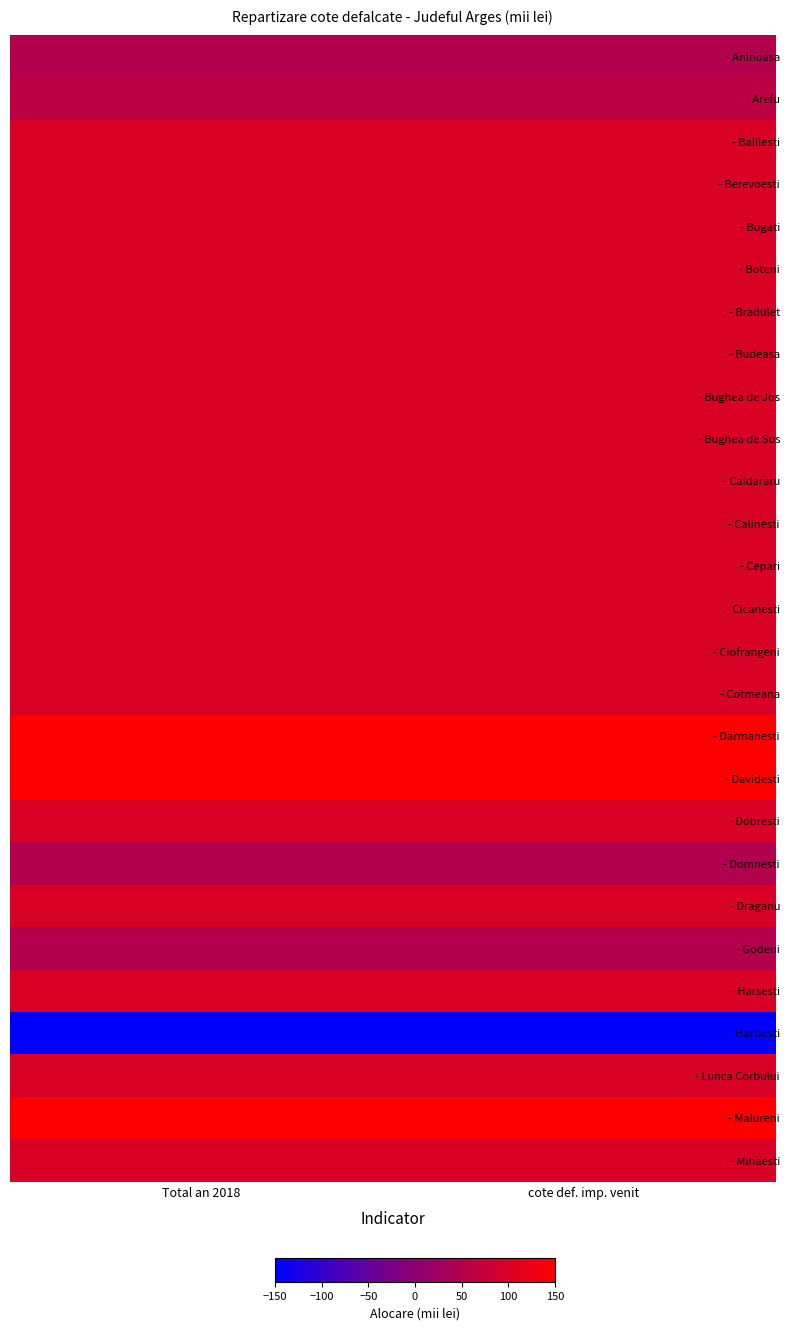

Between cote def. imp. venit and Total an 2018, which is larger?

cote def. imp. venit